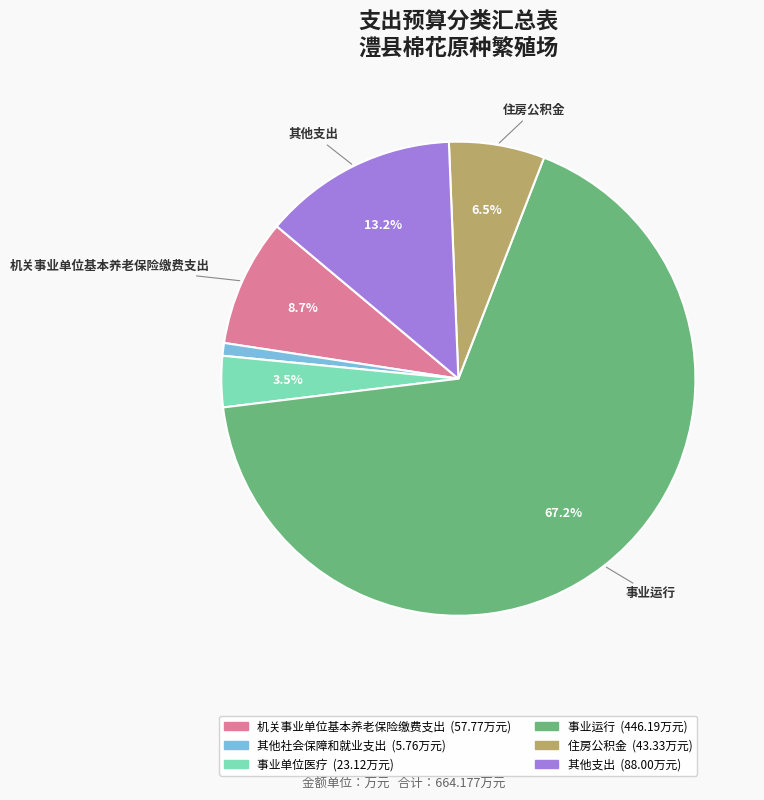

Which has a higher value, 事业单位医疗 or 机关事业单位基本养老保险缴费支出?

机关事业单位基本养老保险缴费支出